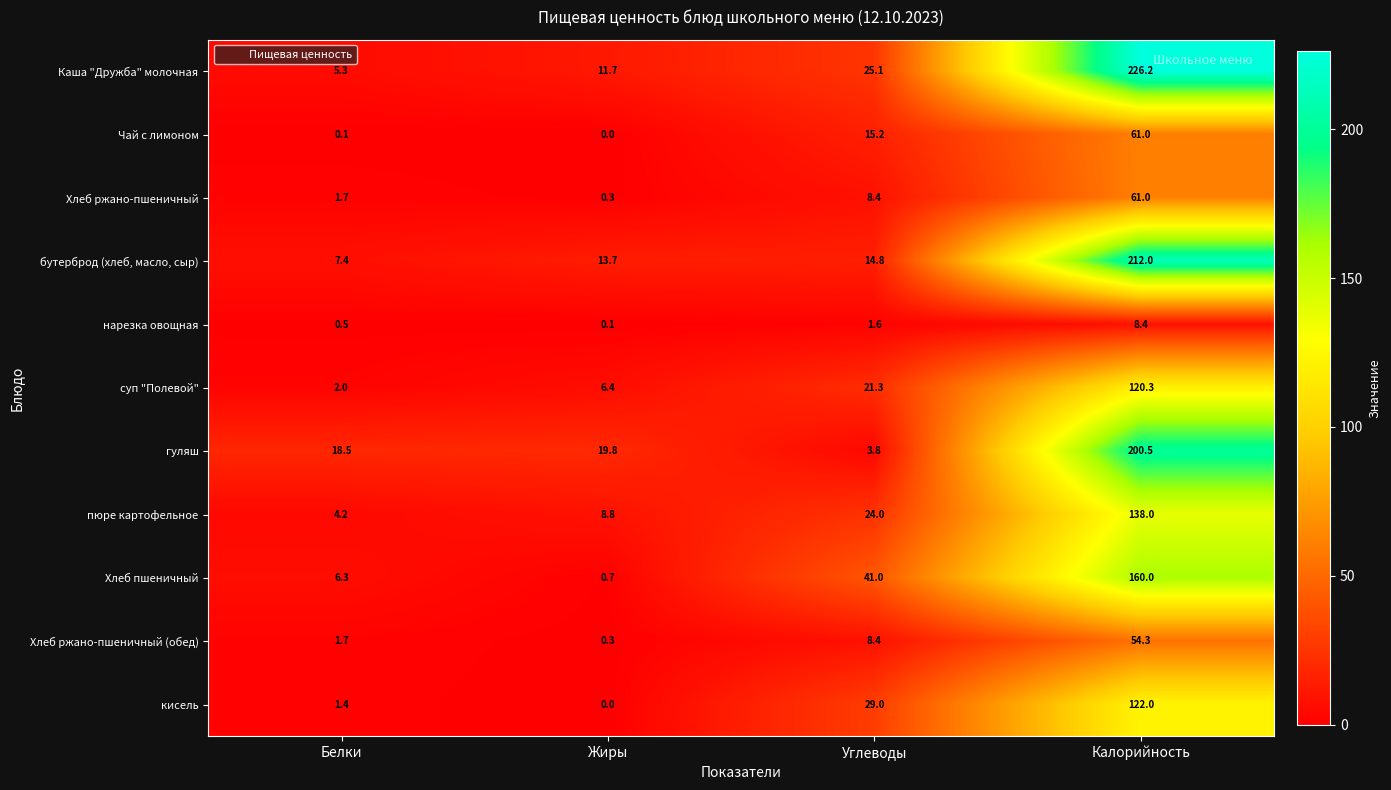

What is the spread (max minus min) of values at Жиры?

19.8